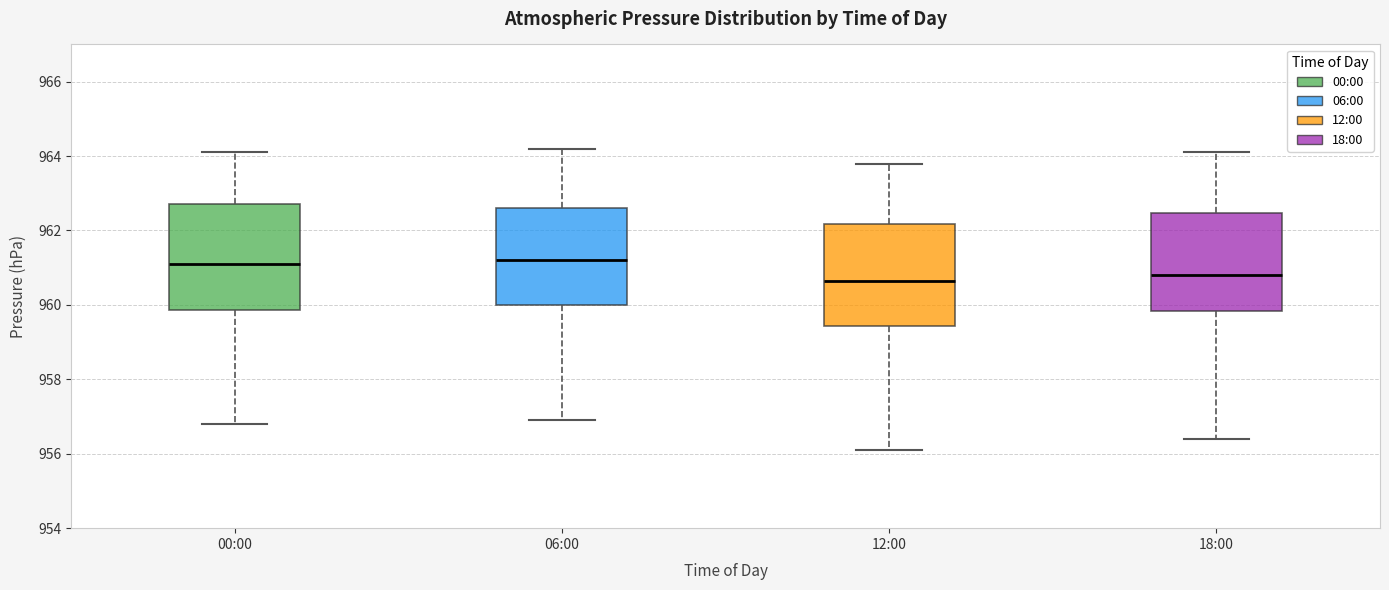

Where does the median line of the box for 12:00 sit on the y-axis? The values are not printed on the chart, so give them approximately, as read against the axis.

960.6